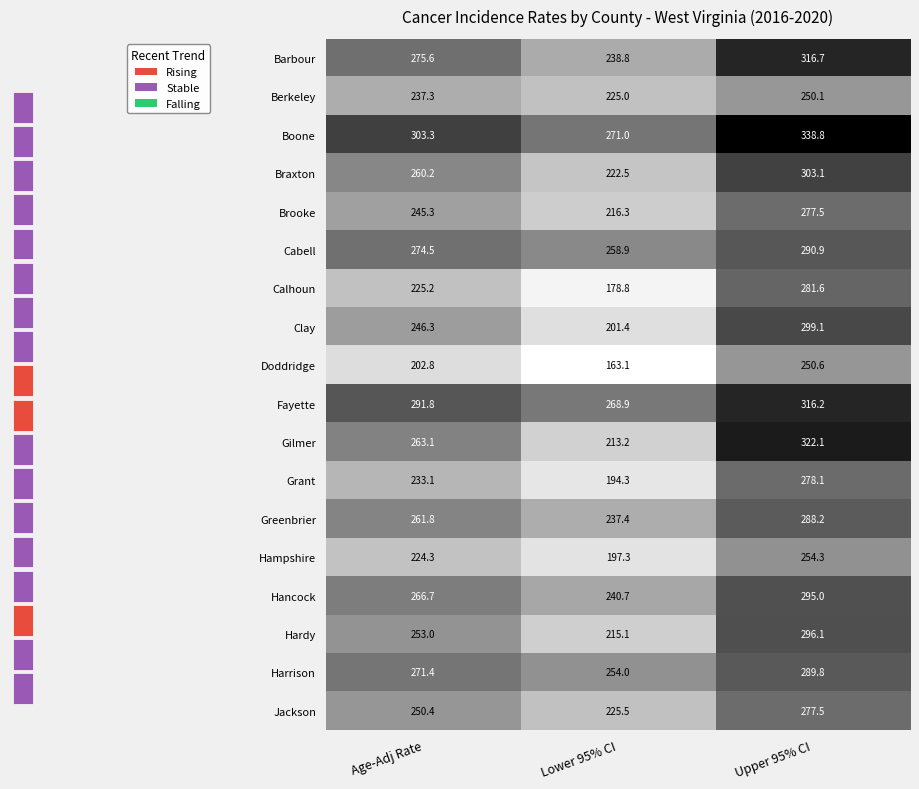

True or false: Clay has a value of 344.8 at Lower 95% CI.

False